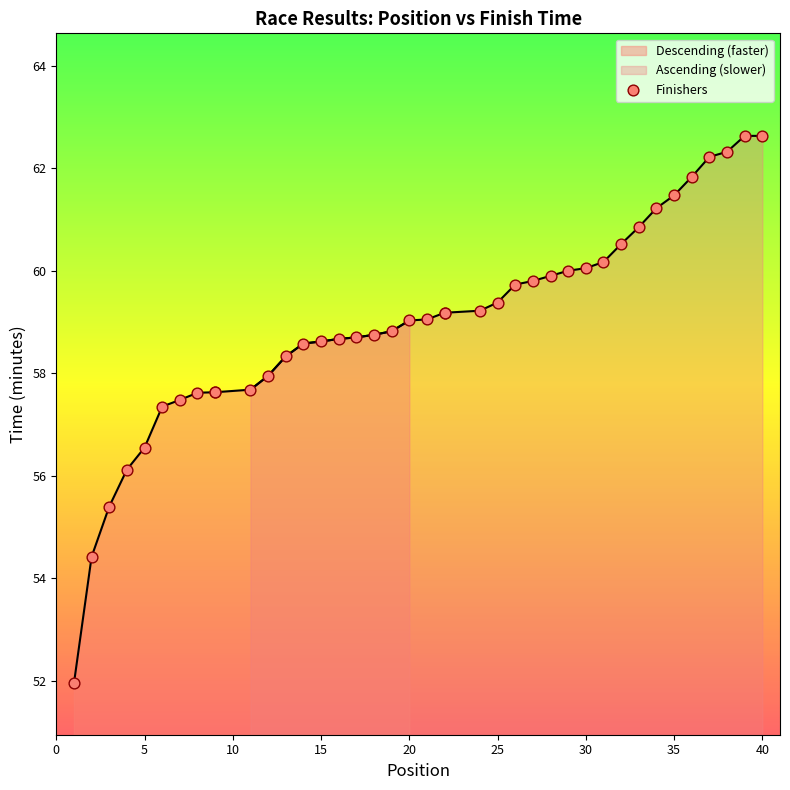

What is the ratio of the value at 10 to the value at 25?

1.0